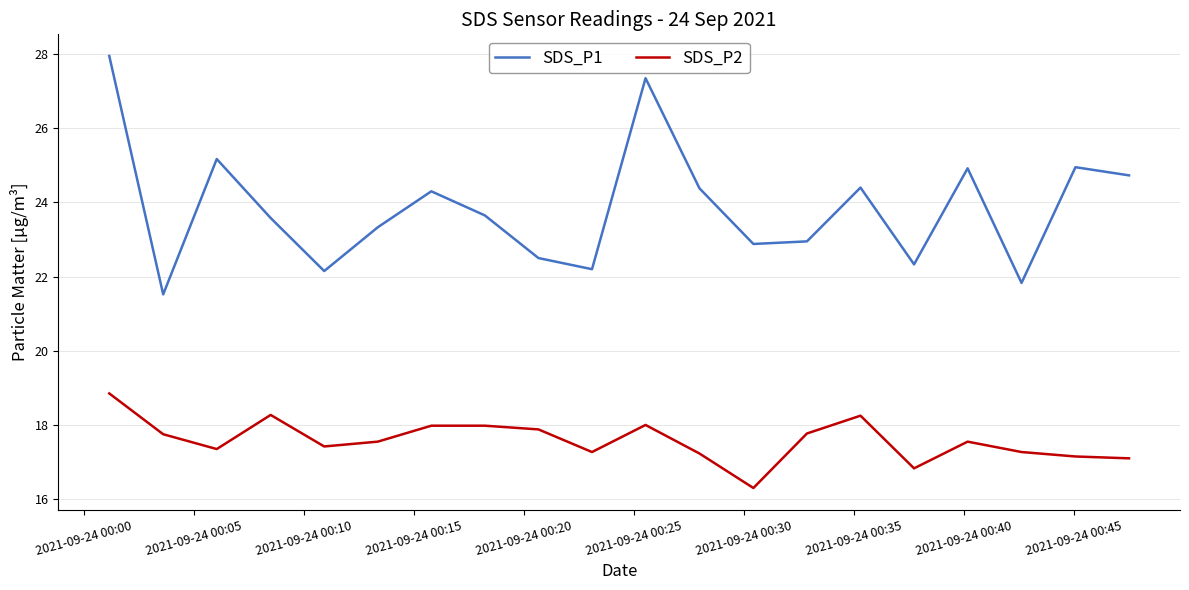

True or false: SDS_P1 and SDS_P2 intersect in this chart.

False